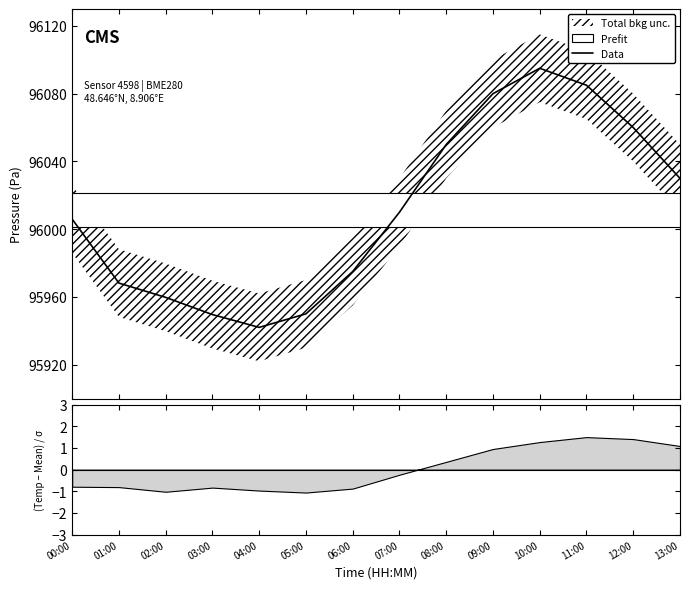

Does the chart display data point markers on the line(s)?

No